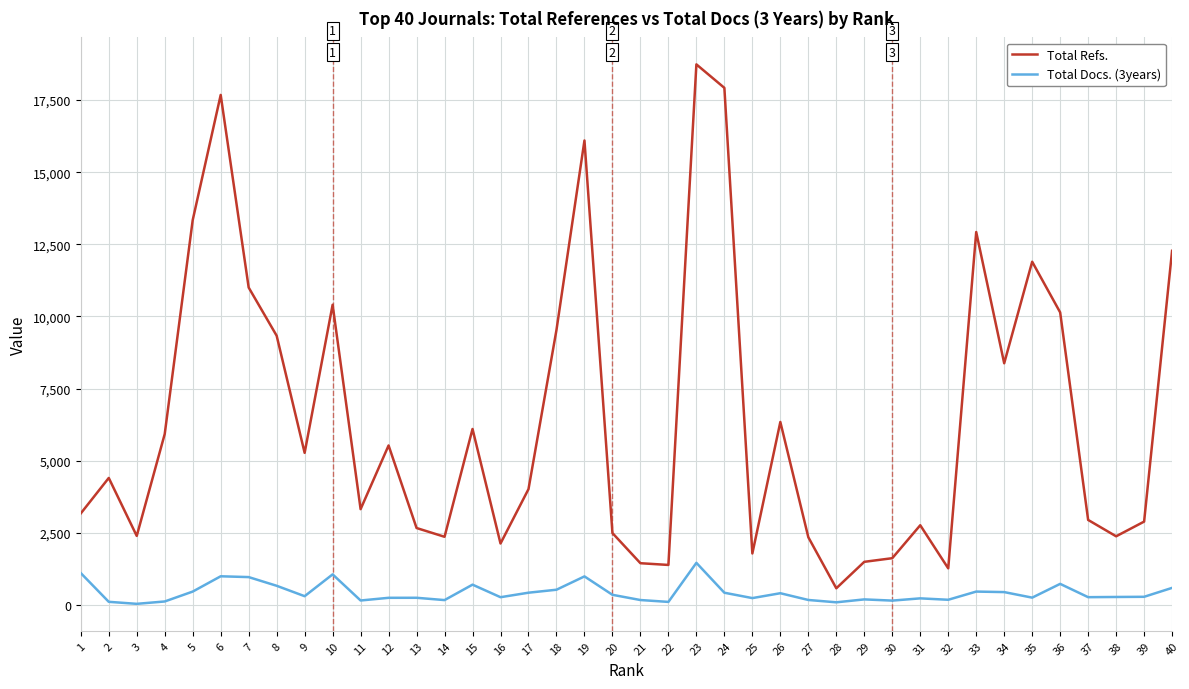

Which series has the largest range (max minus min)?

Total Refs.